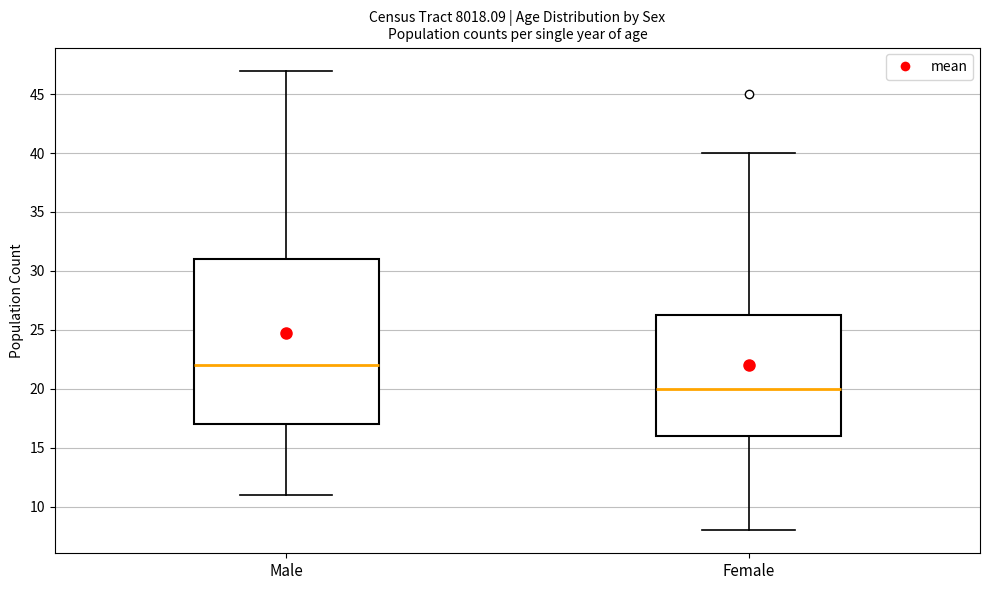

Reading left to right, read every box against the y-axis: the position of its median line, the range the box covers, and the ends of its whiskers. The values are not printed on the chart, so give them approximately, as read against the axis.

Male: median 22.0, box 17.0 to 31.0, whiskers 11.0 to 47.0
Female: median 20.0, box 16.0 to 26.5, whiskers 8.0 to 40.0